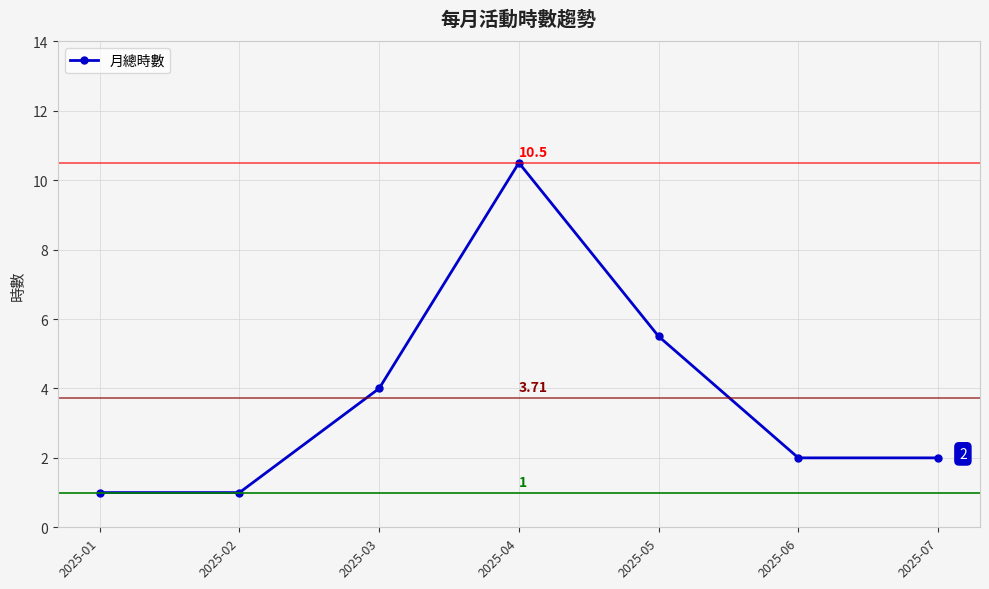

What is the sum of all values?

26.0